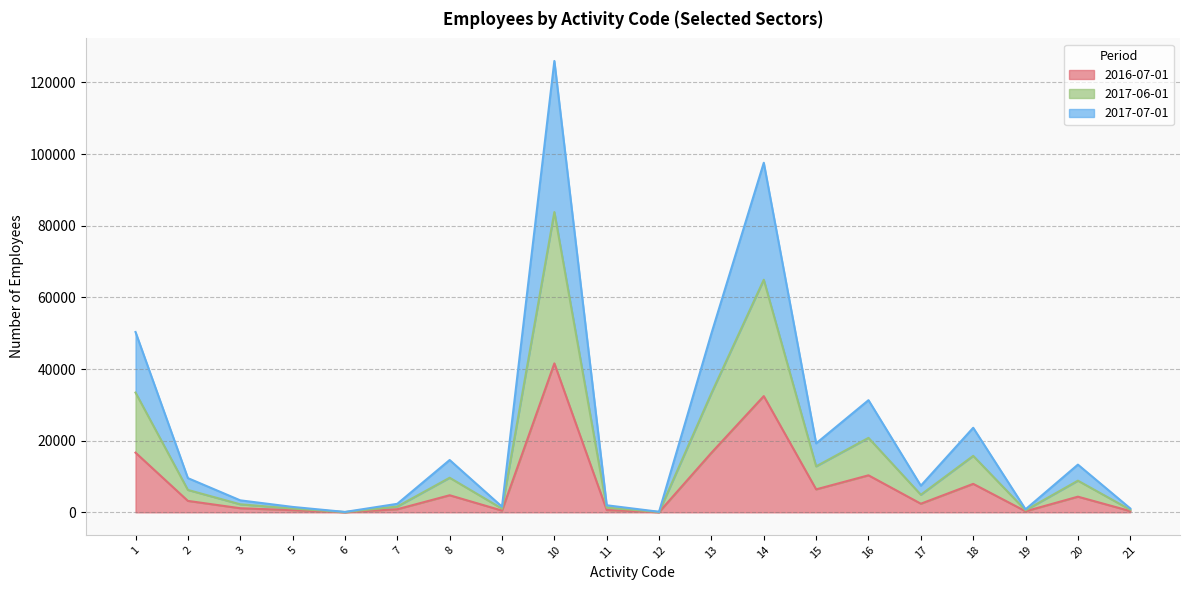

Which series has the widest spread of values?

2017-06-01